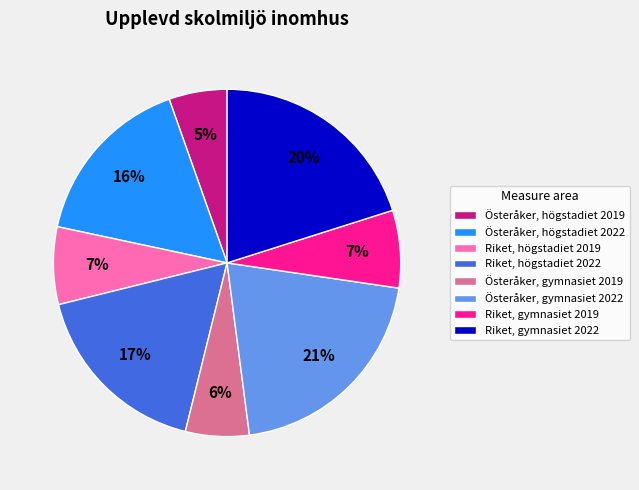

Is there a majority slice in this chart?

No